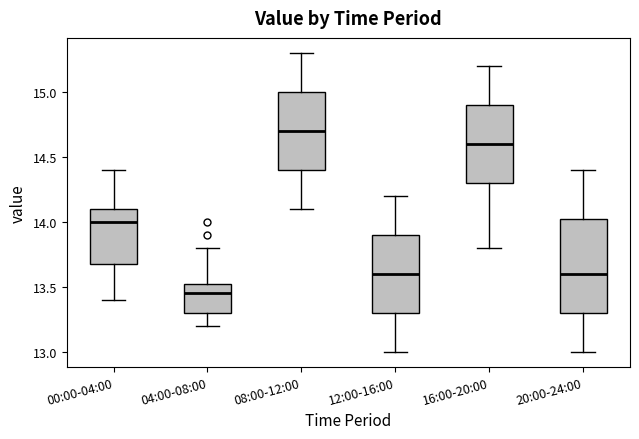

Reading left to right, read every box against the y-axis: the position of its median line, the range the box covers, and the ends of its whiskers. The values are not printed on the chart, so give them approximately, as read against the axis.

00:00-04:00: median 14.00, box 13.70 to 14.10, whiskers 13.40 to 14.40
04:00-08:00: median 13.45, box 13.30 to 13.55, whiskers 13.20 to 13.80
08:00-12:00: median 14.70, box 14.40 to 15.00, whiskers 14.10 to 15.30
12:00-16:00: median 13.60, box 13.30 to 13.90, whiskers 13.00 to 14.20
16:00-20:00: median 14.60, box 14.30 to 14.90, whiskers 13.80 to 15.20
20:00-24:00: median 13.60, box 13.30 to 14.05, whiskers 13.00 to 14.40